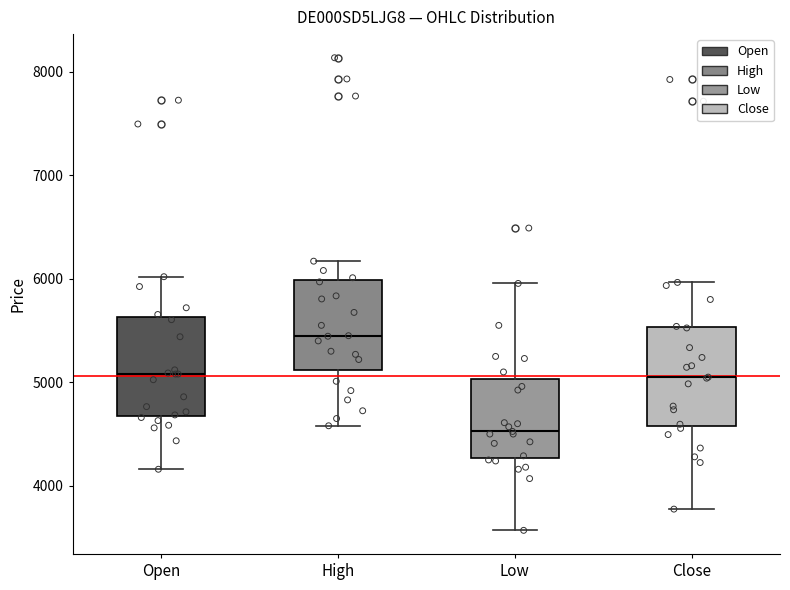

Reading left to right, read every box against the y-axis: the position of its median line, the range the box covers, and the ends of its whiskers. The values are not printed on the chart, so give them approximately, as read against the axis.

Open: median 5100, box 4700 to 5600, whiskers 4200 to 6000
High: median 5500, box 5100 to 6000, whiskers 4600 to 6200
Low: median 4500, box 4300 to 5000, whiskers 3600 to 6000
Close: median 5100, box 4600 to 5500, whiskers 3800 to 6000